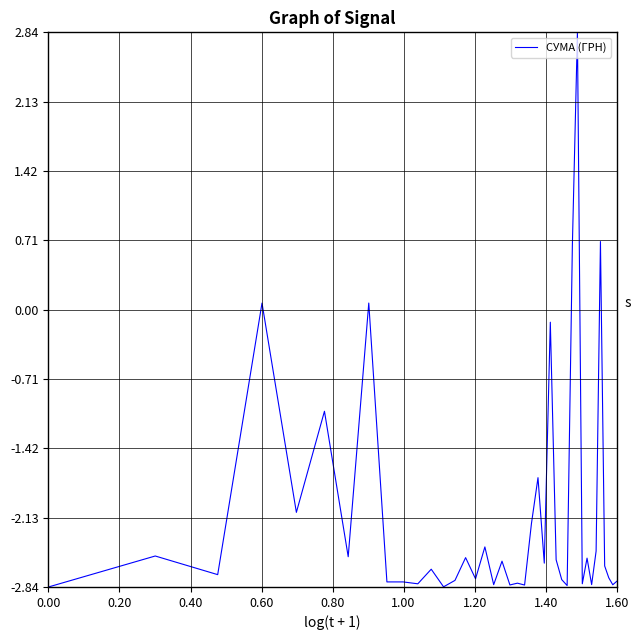

What is the greatest value displayed?

2.8